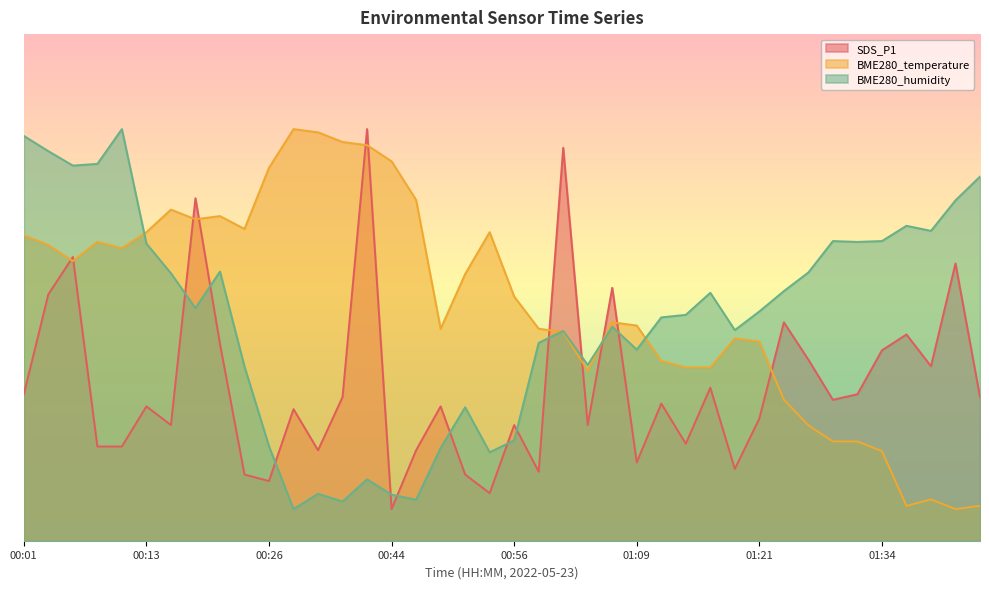

Reading left to right, what are all the values shown in this chart?

SDS_P1: 23.1	38.9	44.8	14.9	14.9	21.2	18.3	54.1	31.1	10.5	9.4	20.8	14.3	22.7	65.0	5.0	14.3	21.2	10.5	7.5	18.3	10.9	62.1	18.3	39.9	12.4	21.7	15.3	24.2	11.3	19.3	34.5	28.6	22.2	23.1	30.1	32.6	27.6	43.8	22.7
BME280_temperature: 48.2	46.7	44.2	47.2	46.2	48.7	52.3	50.8	51.3	49.2	58.9	65.0	64.5	63.0	62.5	59.9	53.8	33.5	42.1	48.7	38.6	33.5	33.0	26.9	34.5	34.0	28.4	27.4	27.4	31.9	31.4	22.3	18.2	15.7	15.7	14.2	5.5	6.5	5.0	5.5
BME280_humidity: 63.9	61.5	59.2	59.5	65.0	46.9	42.2	36.7	42.5	27.5	14.9	5.0	7.4	6.2	9.7	7.3	6.5	14.6	21.1	14.0	15.8	31.3	33.1	27.8	33.8	30.2	35.3	35.7	39.2	33.3	36.2	39.4	42.4	47.3	47.2	47.3	49.7	48.9	53.7	57.5